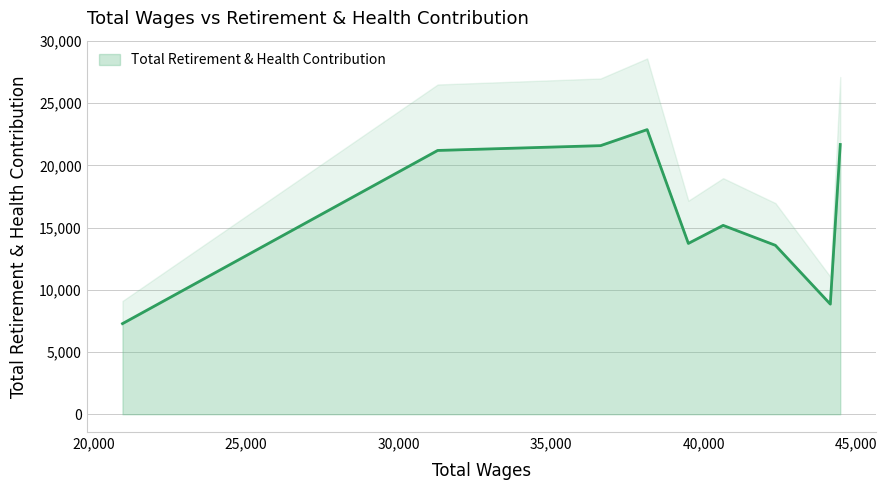

How many lines are shown in the chart?

1